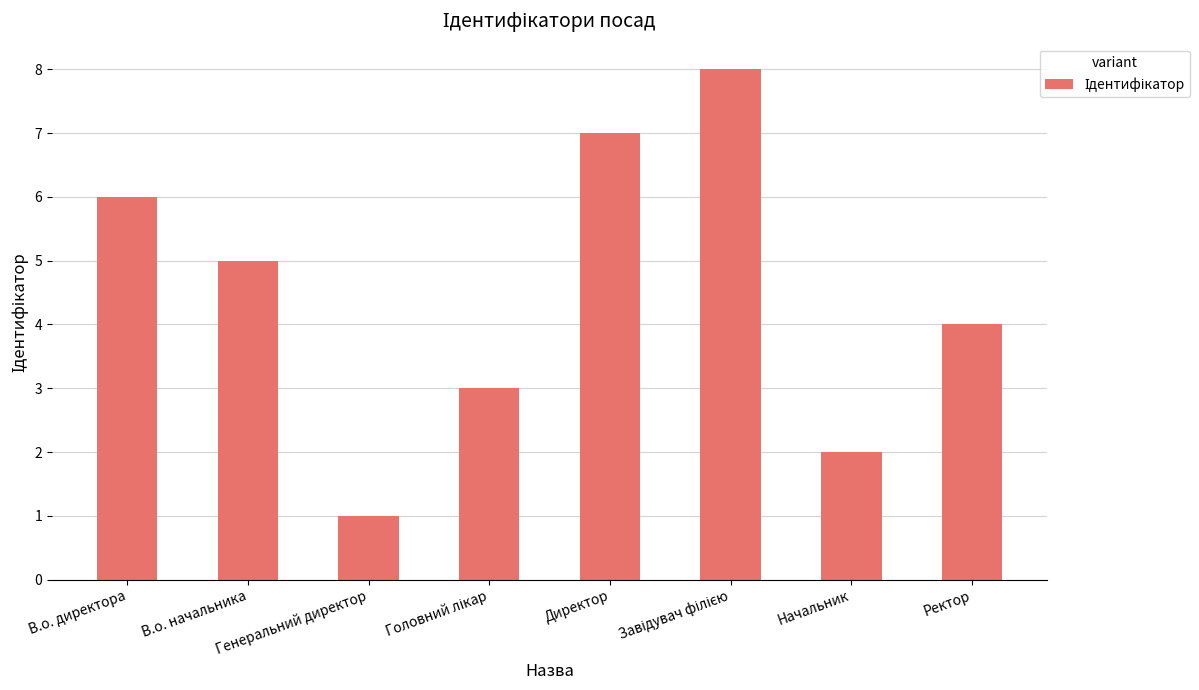

What is the difference between the second highest and second lowest values?

5